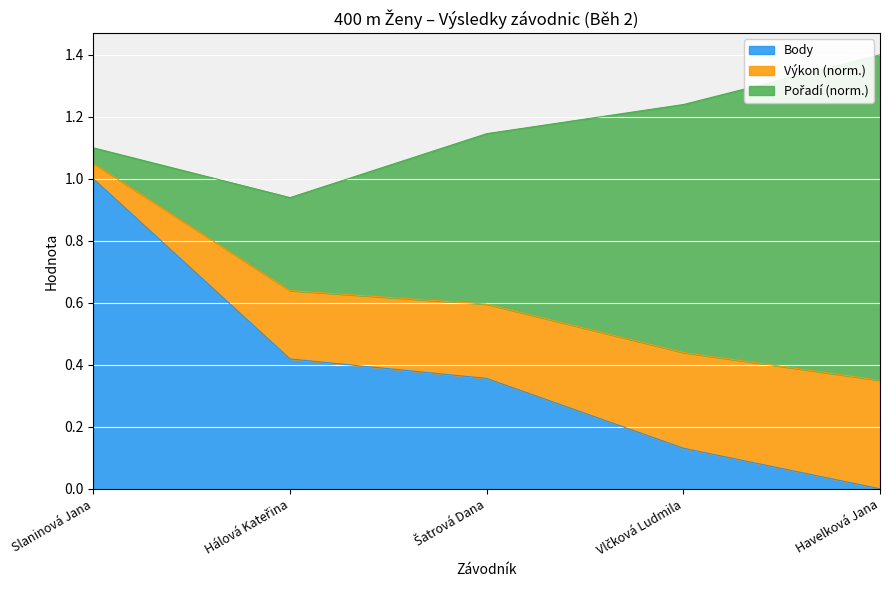

True or false: Body has more than 2 interior local peaks.

False